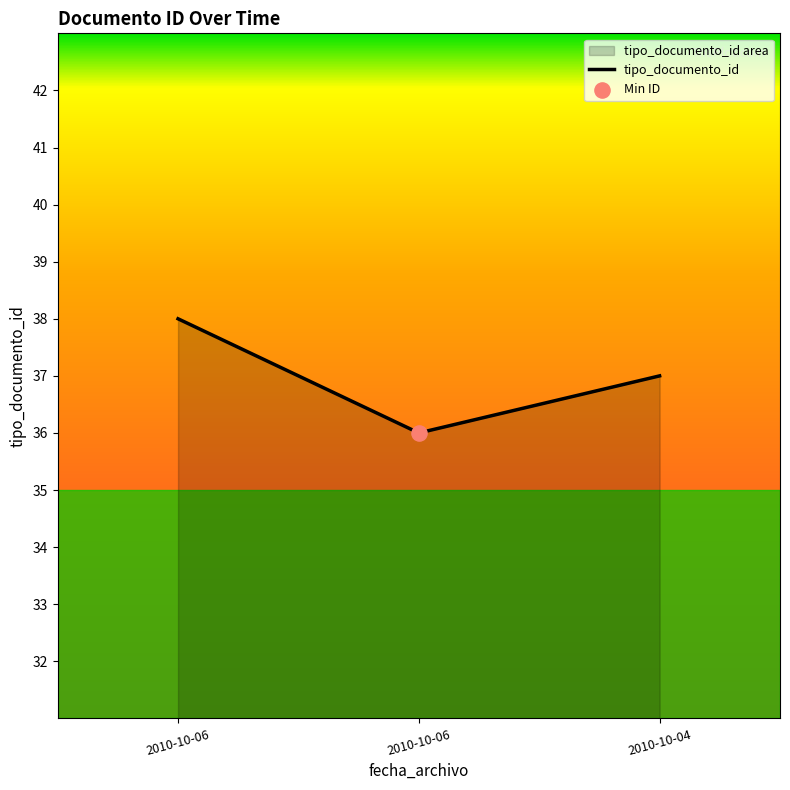

Count the number of data series in this chart.

1